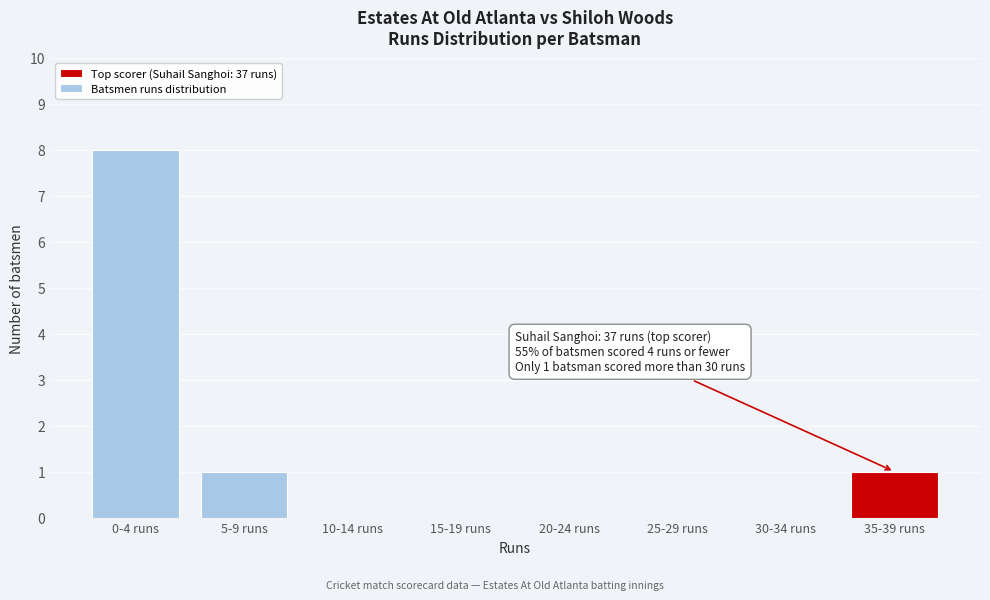

Reading left to right, transcribe all the data shown in this chart.

0-4 runs=8	5-9 runs=1	10-14 runs=0	15-19 runs=0	20-24 runs=0	25-29 runs=0	30-34 runs=0	35-39 runs=1